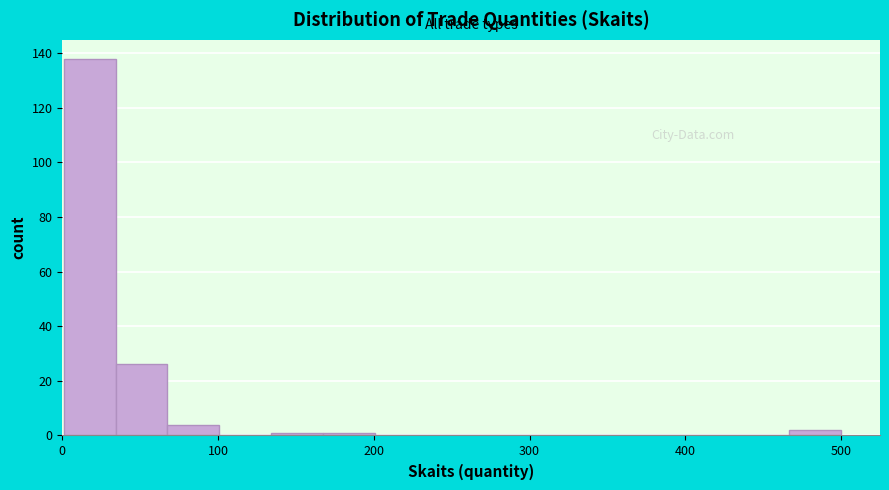

Around what value on the x-axis is the tallest bar? Give the approximate position of its centre, as read against the axis.

20